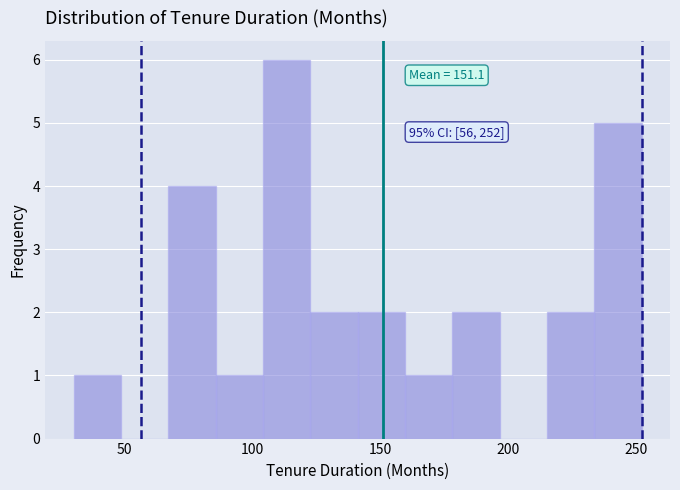

Around what value on the x-axis is the tallest bar? Give the approximate position of its centre, as read against the axis.

115